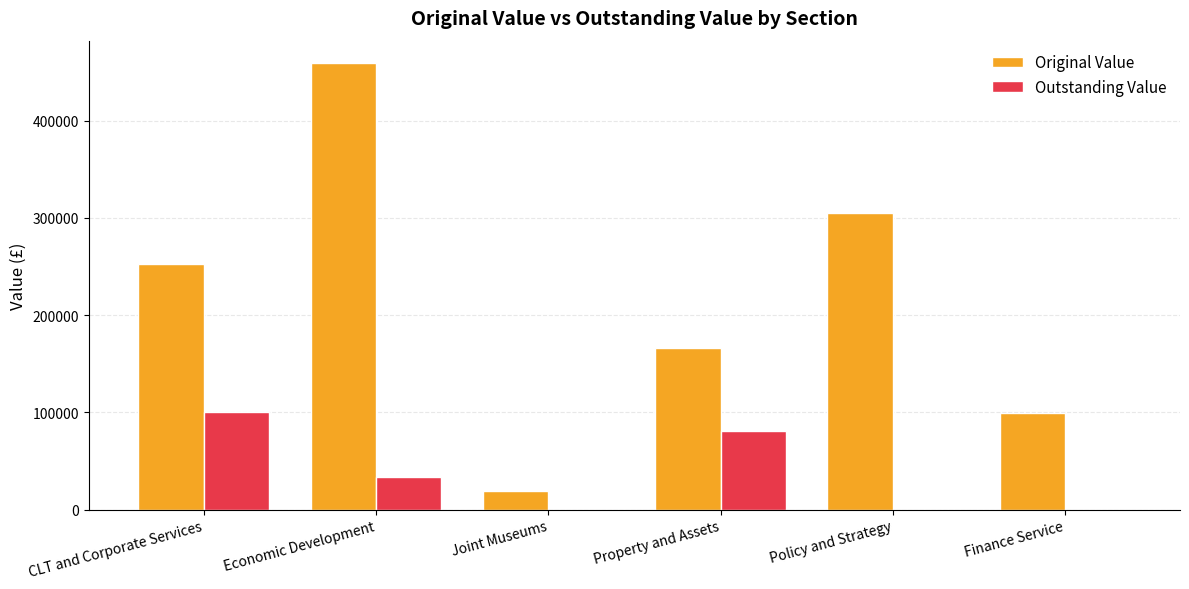

What is the sum of all Original Value values?

1300252.2